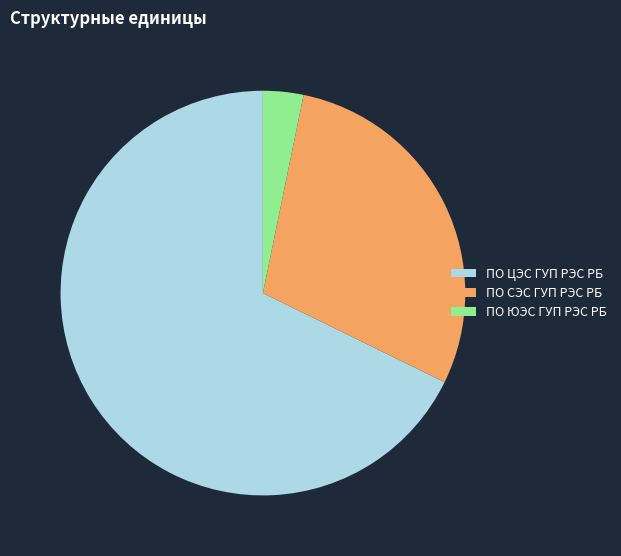

Is there any slice that represents more than half of the pie?

Yes